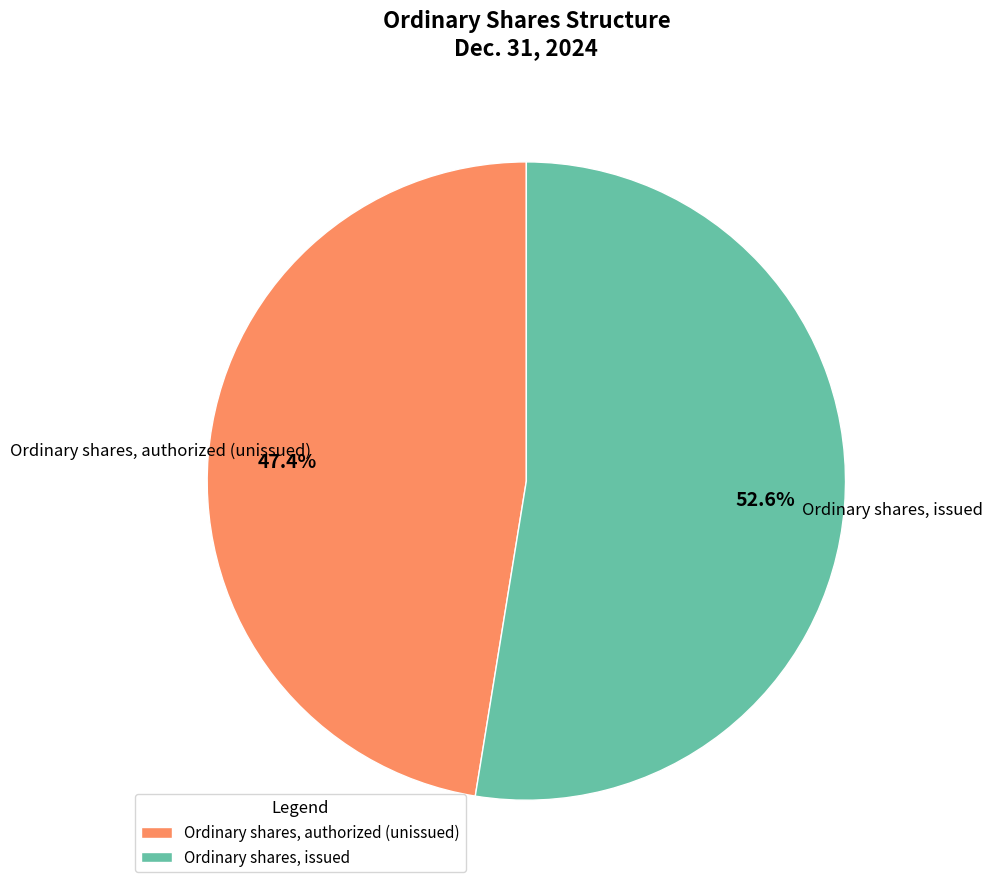

Which category has the smallest portion of the pie?

Ordinary shares, authorized (unissued)